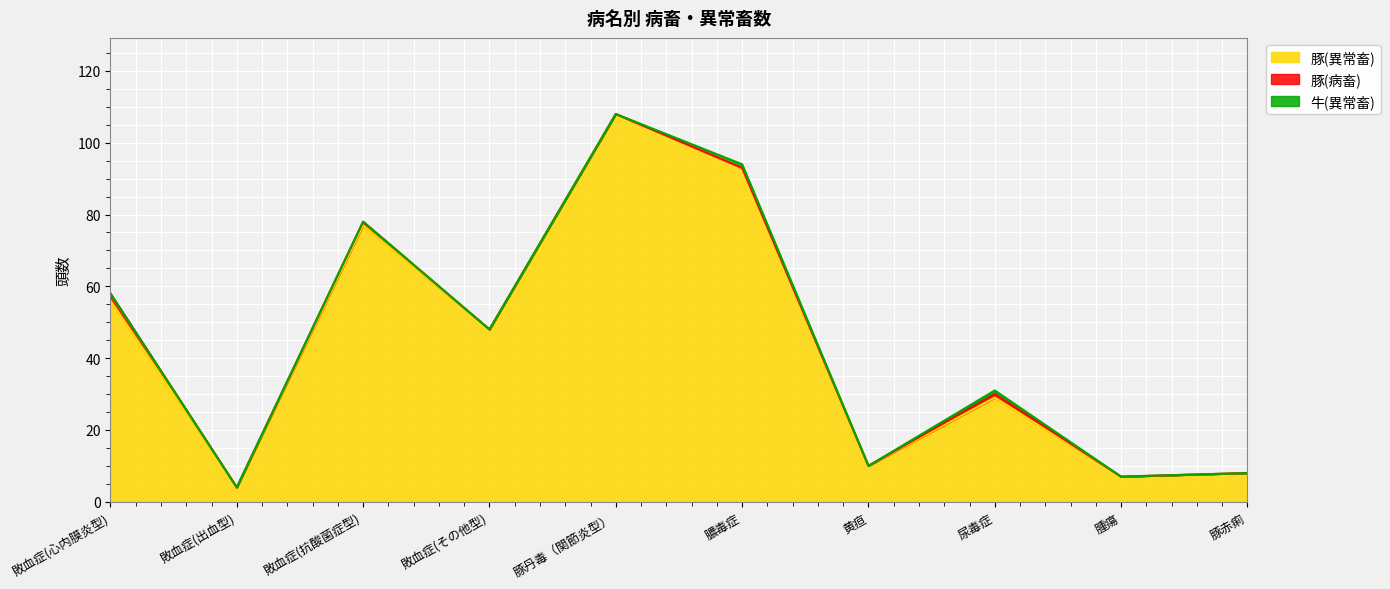

At which label does 豚(異常畜) reach its minimum?

敗血症(出血型)